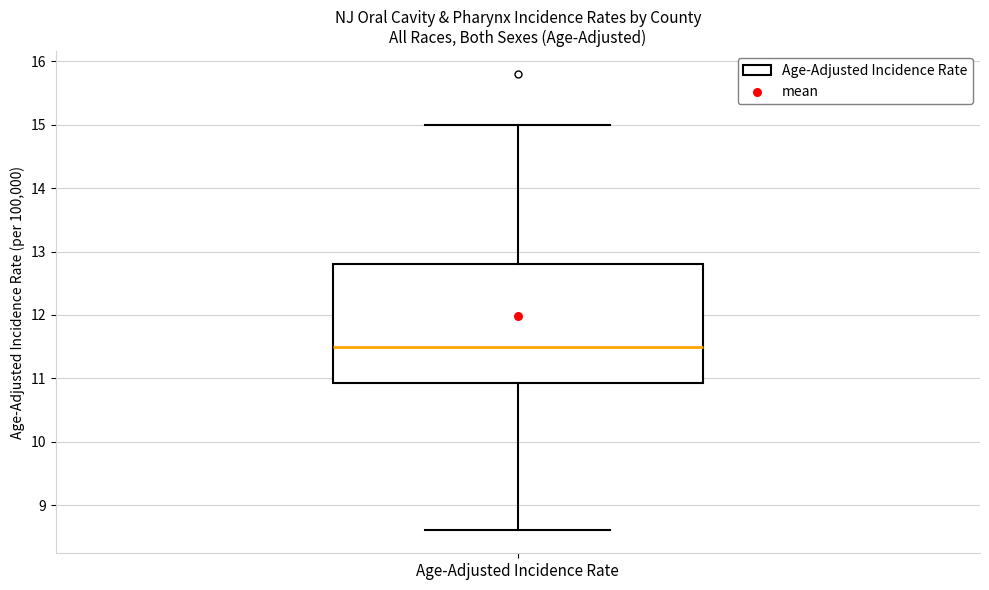

Transcribe this box plot: give where the median line is, the range the box spans, and where the two whiskers end, as read against the y-axis. The values are not printed on the chart, so give them approximately, as read against the axis.

median 11.5, box 10.9 to 12.8, whiskers 8.6 to 15.0